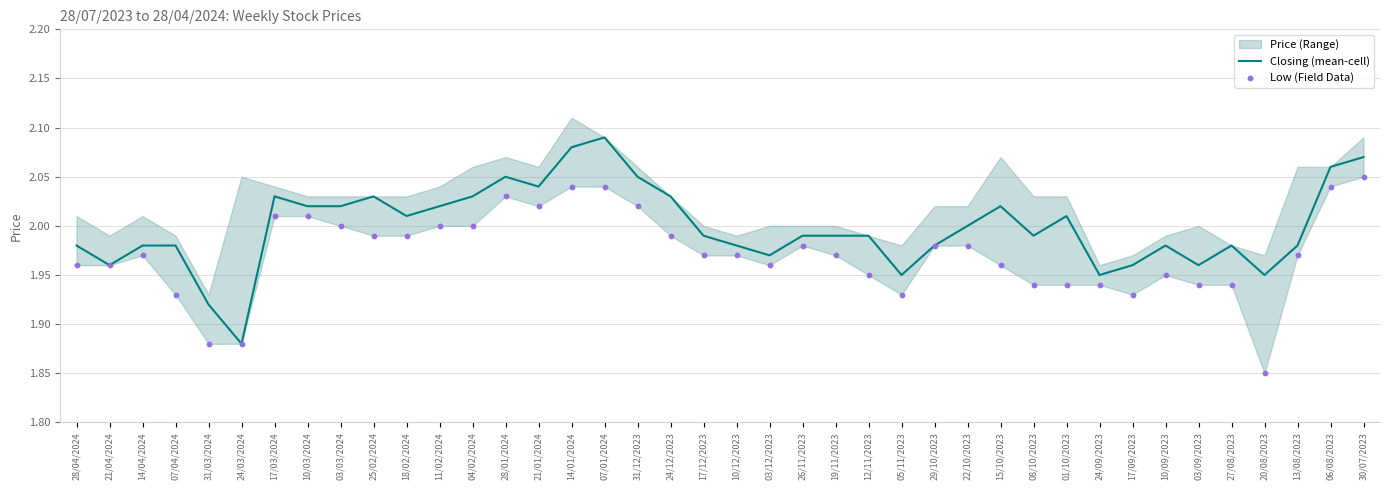

Which series has the largest total across all categories?

Closing (mean-cell)